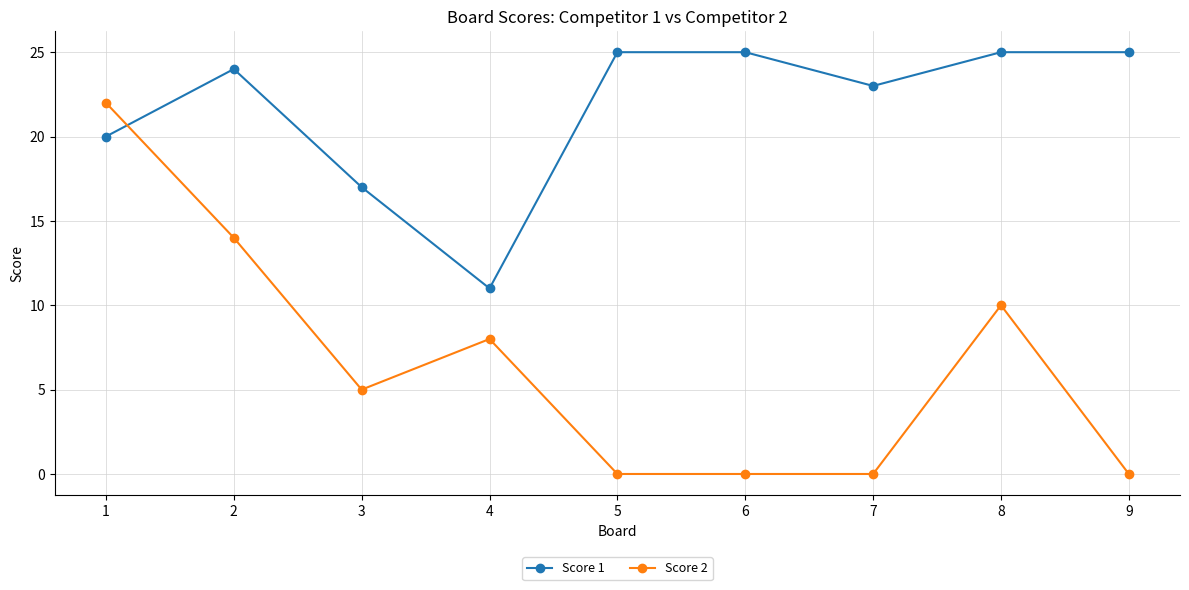

Is the value of Score 2 at 9 greater than the value of Score 1 at 4?

No